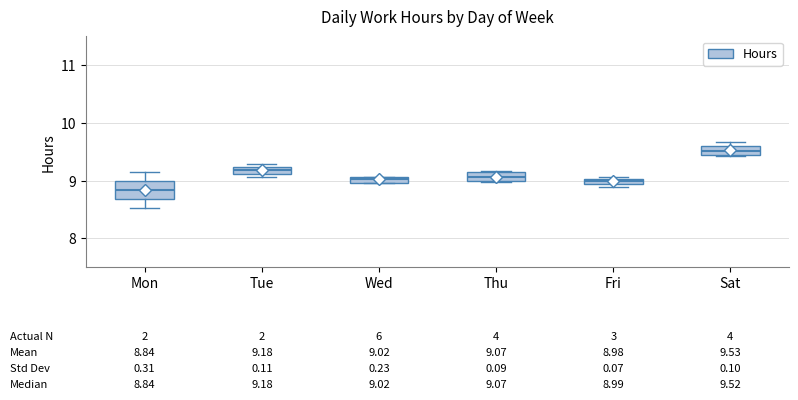

Which box is the tallest, from its lower edge to its upper edge?

Mon